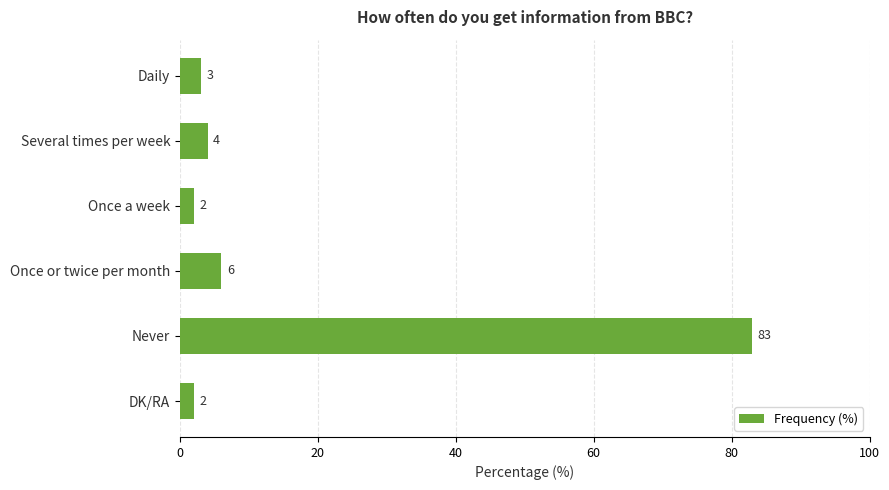

The value at Daily is 3. True or false?

True